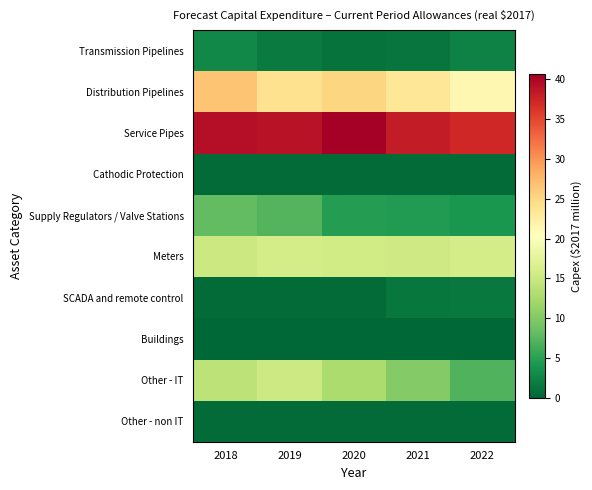

Which has a higher value, 2019 or 2018?

2018